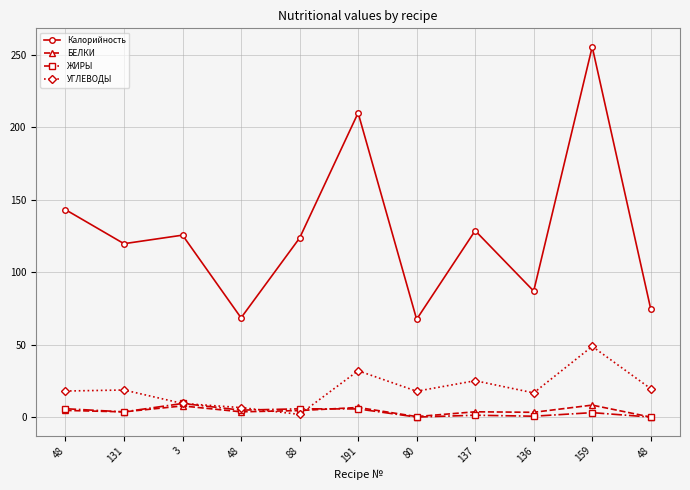

Is this an area chart (filled region under the line)?

No